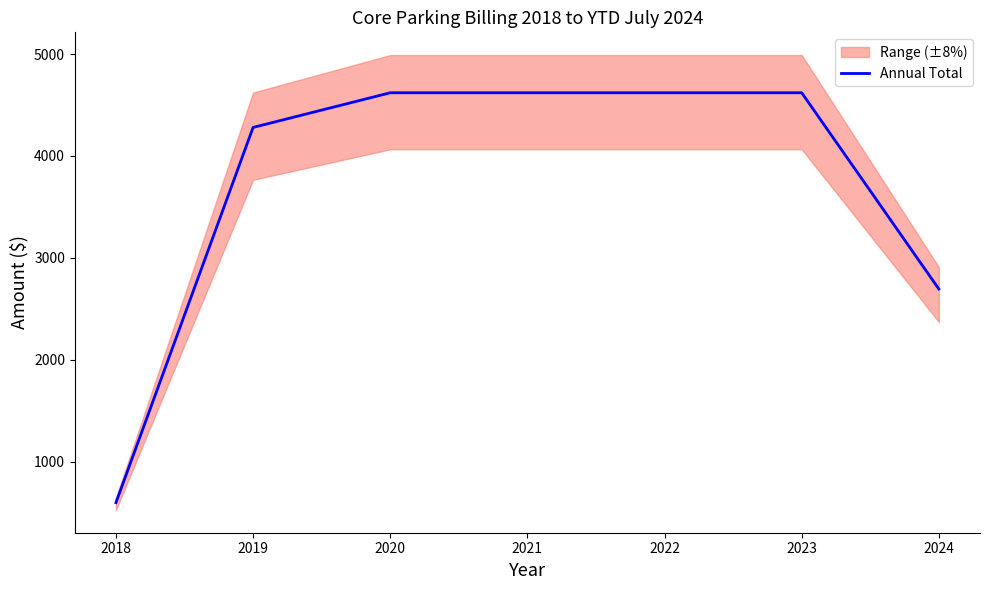

Which has a higher value, 2022 or 2019?

2022